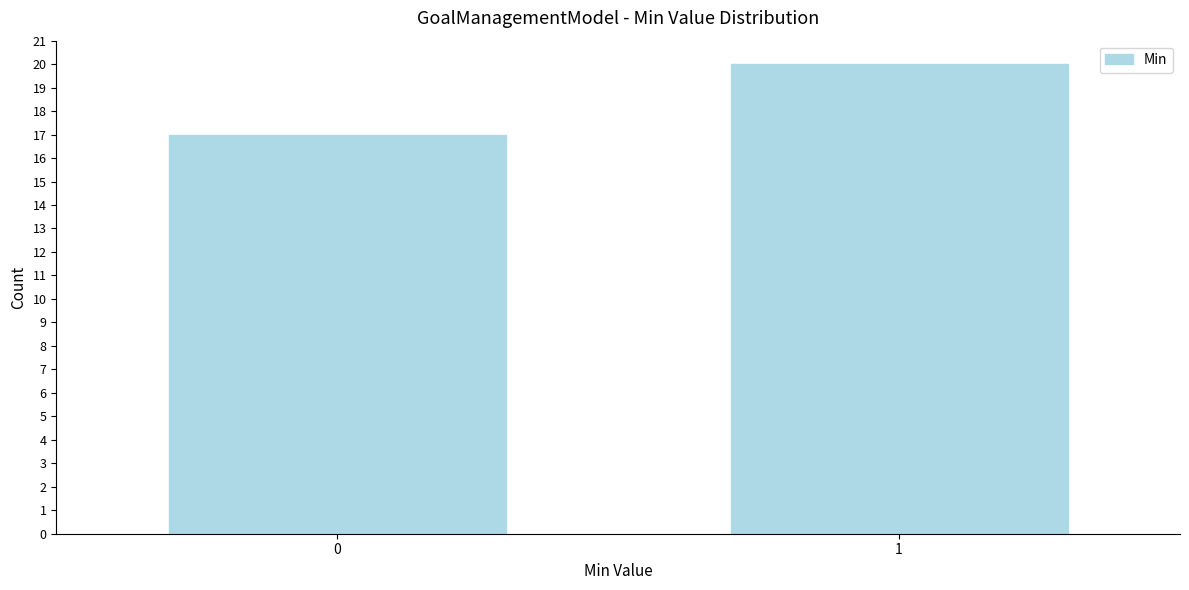

Reading right to left, extract all data points from this chart.

20	17